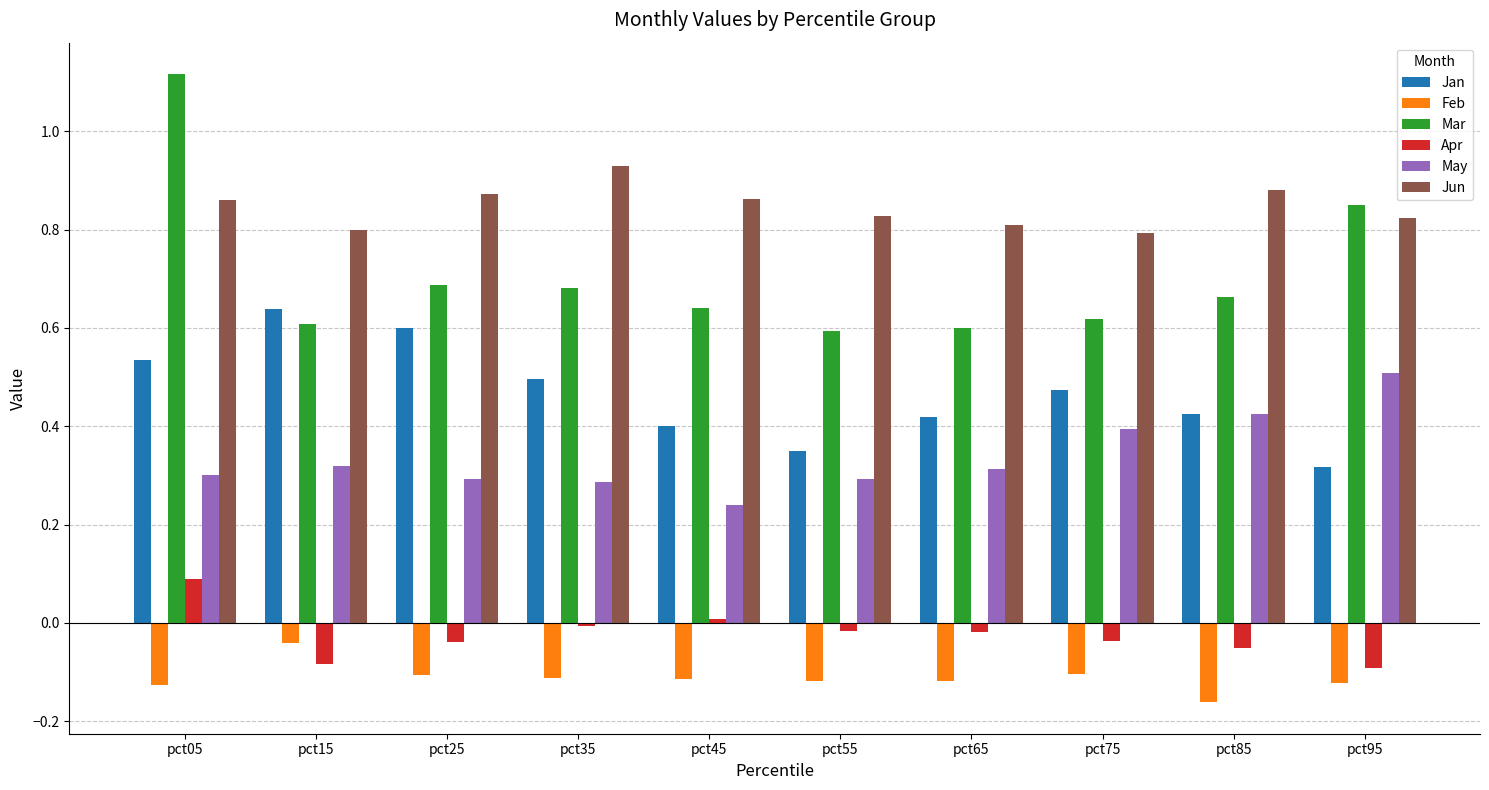

Which series has the largest total across all categories?

Jun